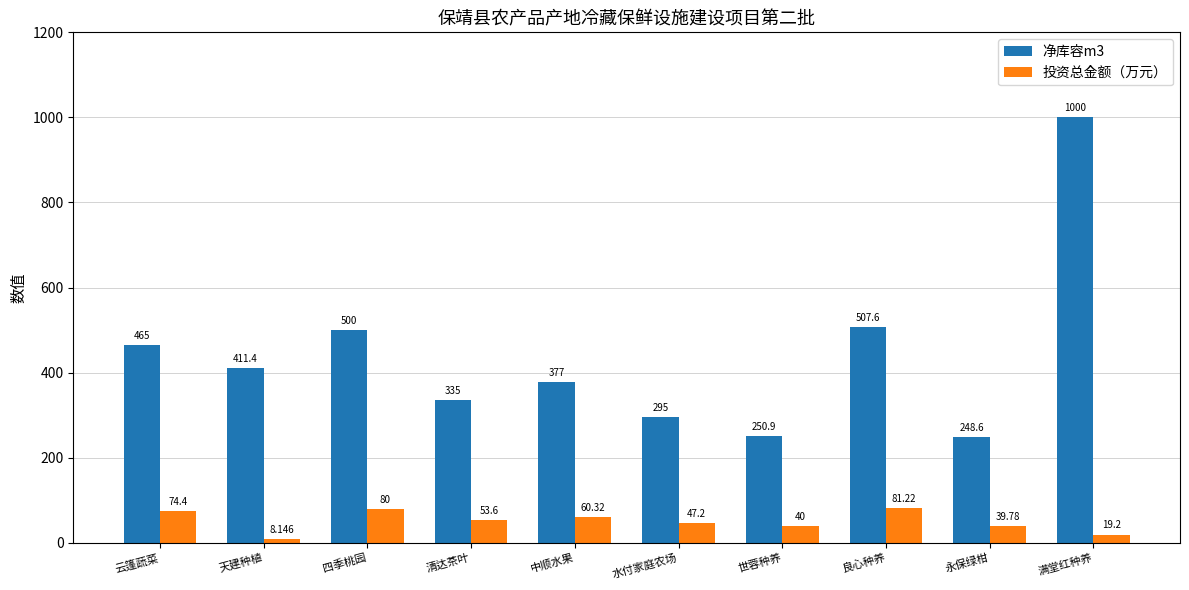

What is the maximum value for 净库容m3?

1000.0